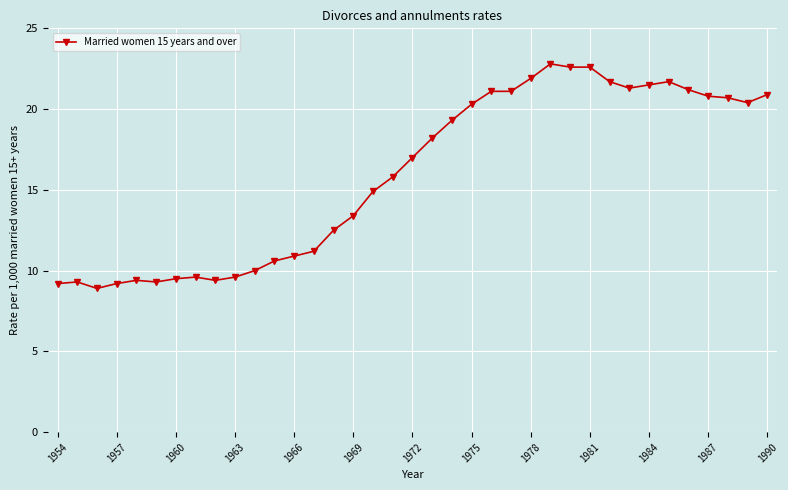

True or false: the data has more than 1 interior local peaks.

True